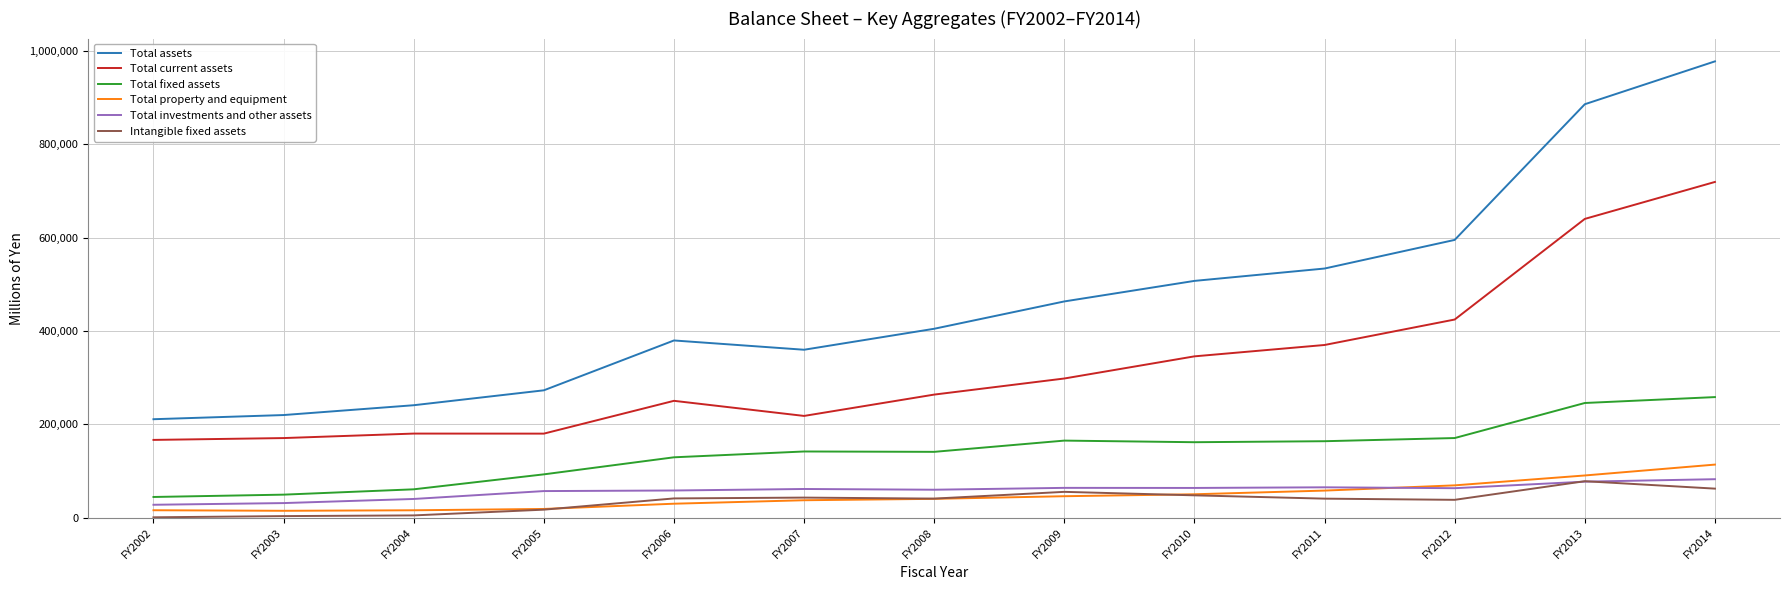

Is the value of Total assets at FY2013 greater than the value of Total investments and other assets at FY2014?

Yes